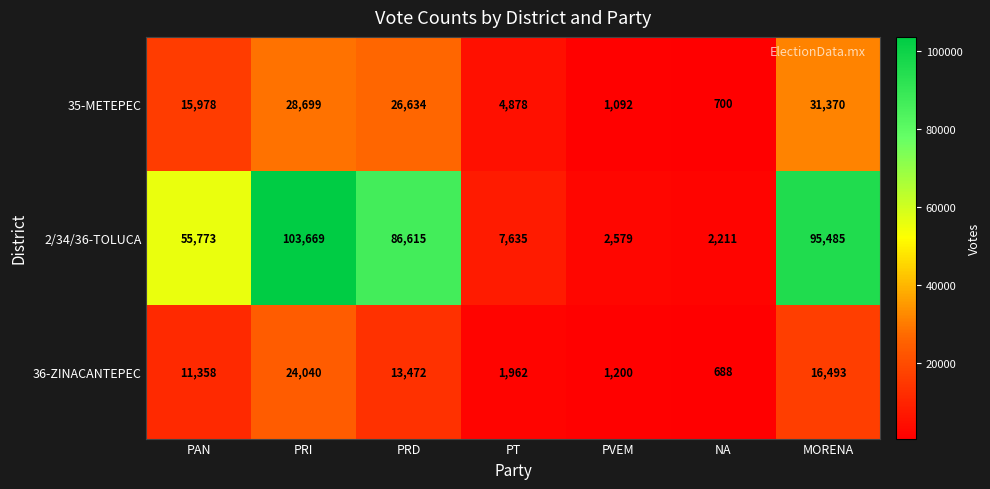

Where is 2/34/36-TOLUCA nearest to the value 52940?

PAN